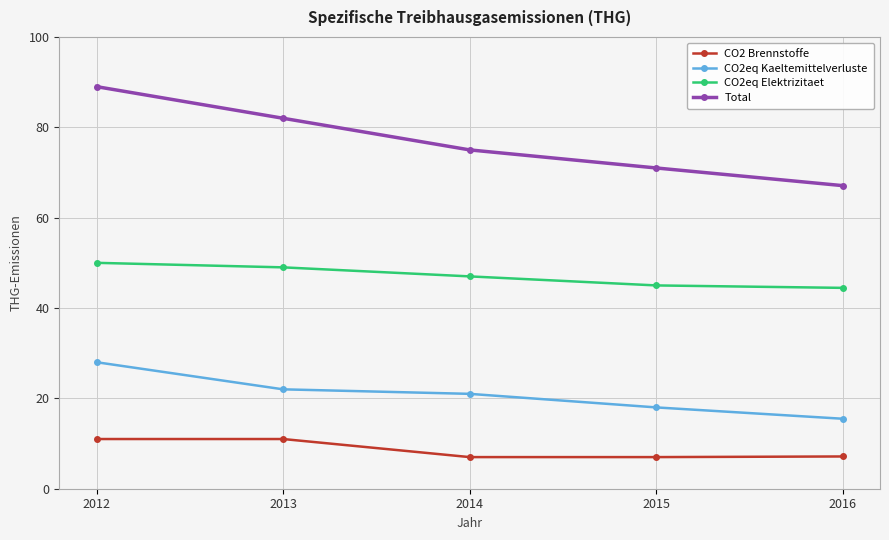

At which category is the sum across all series the highest?

2012